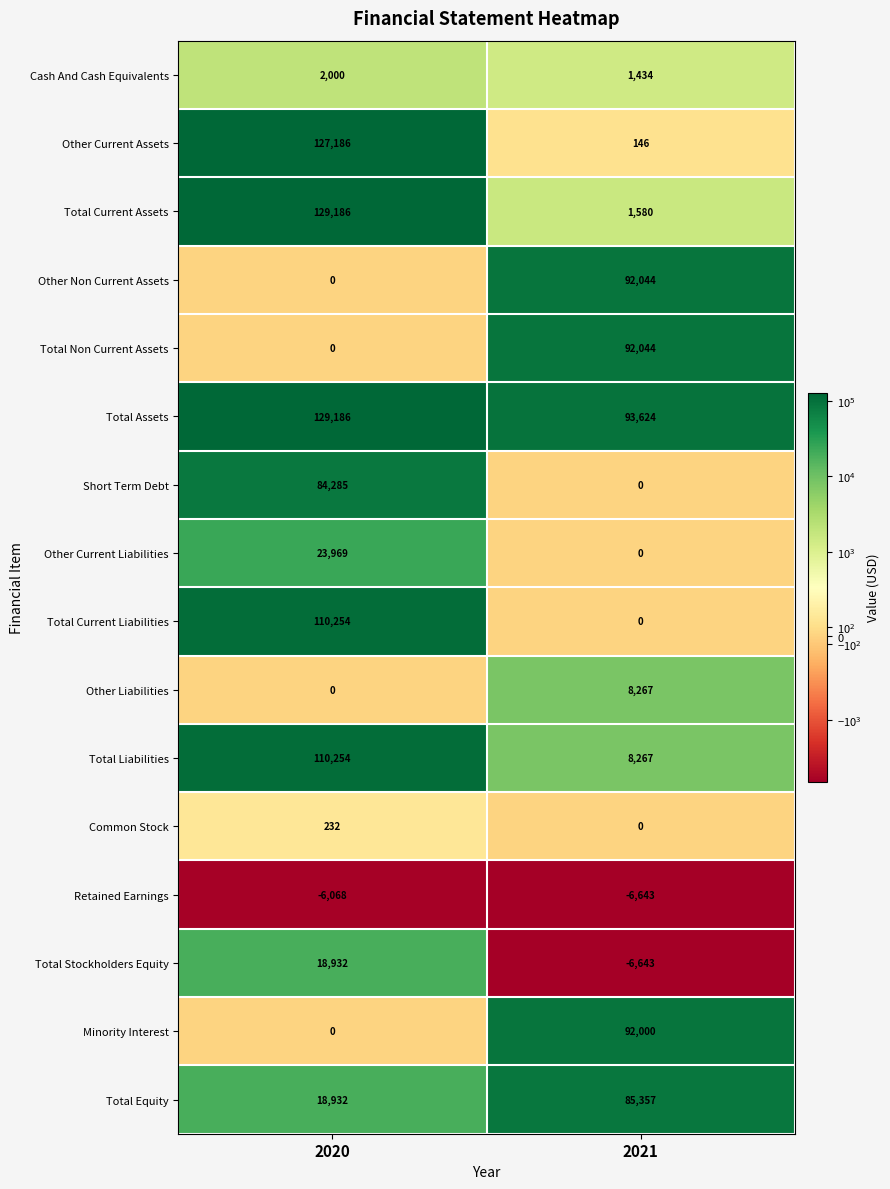

Is it true that Other Non Current Assets equals 92044 at 2021?

True